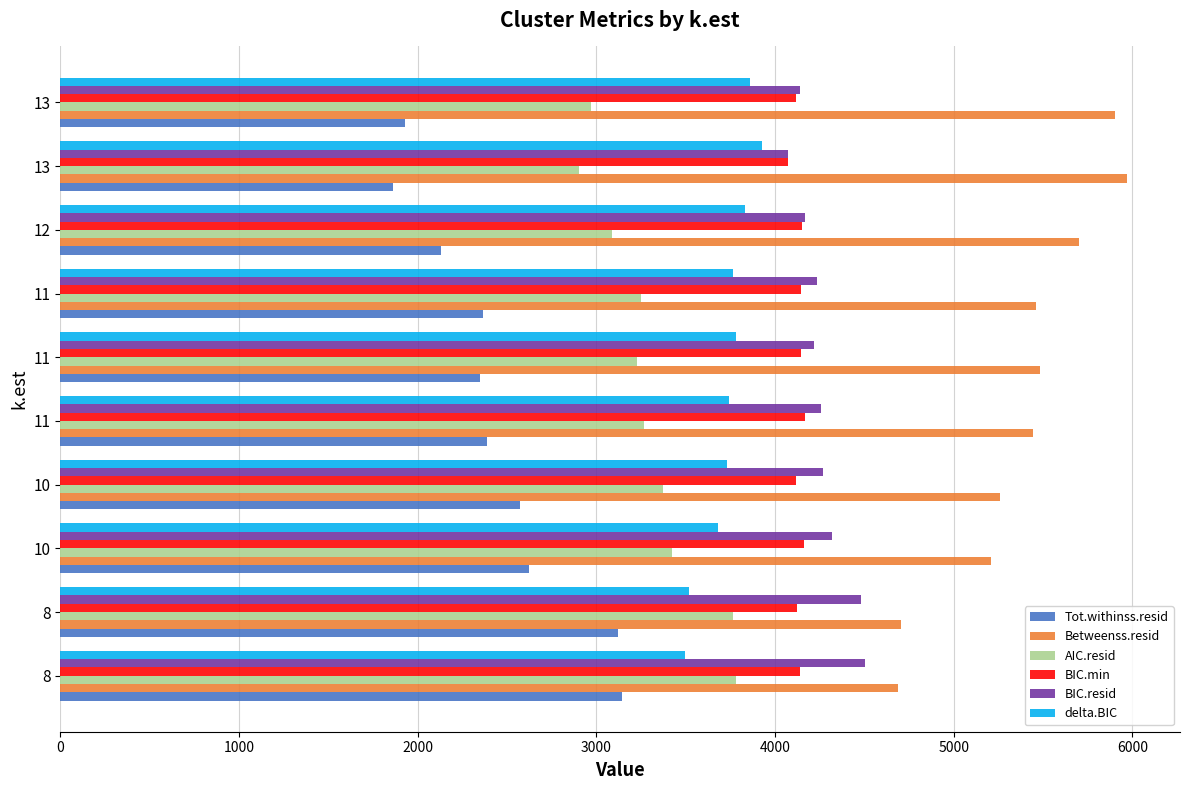

How many values in the Betweenss.resid series are below 5463?

5